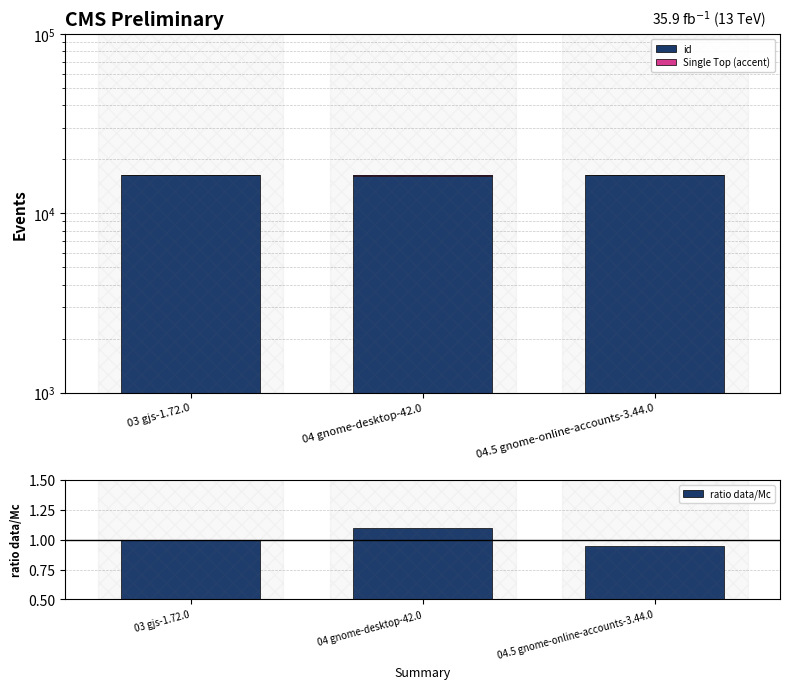

What position from the right is 04.5 gnome-online-accounts-3.44.0?

1